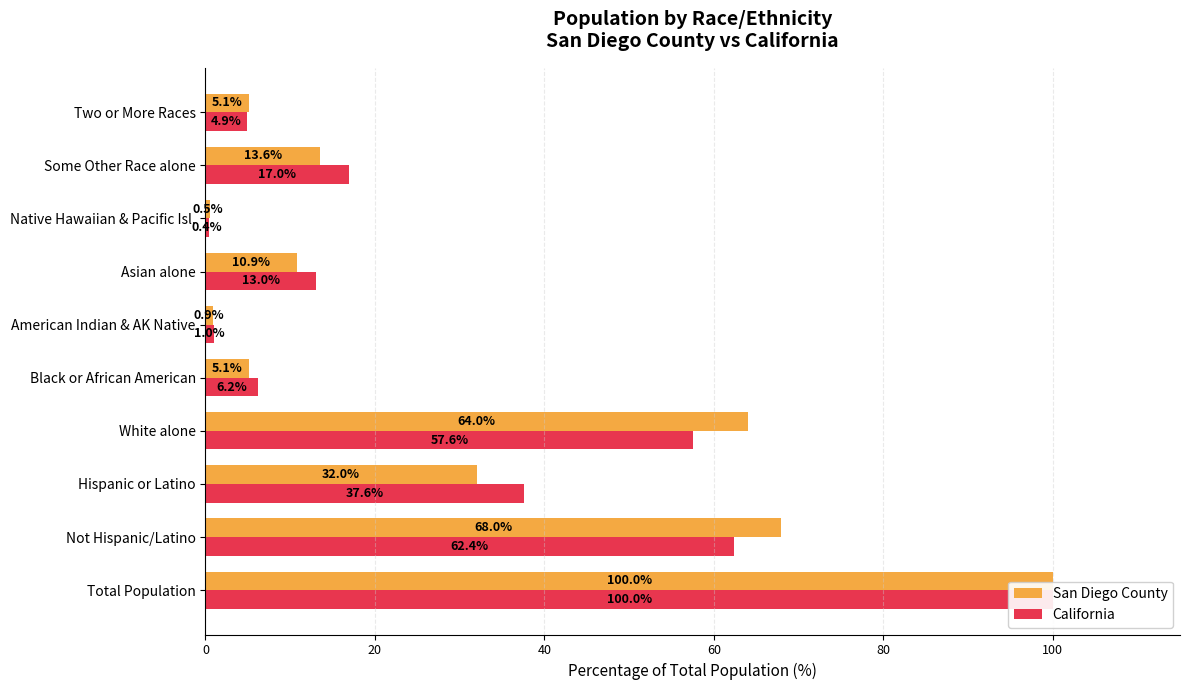

The value of San Diego County at American Indian & AK Native is 0.4. True or false?

False